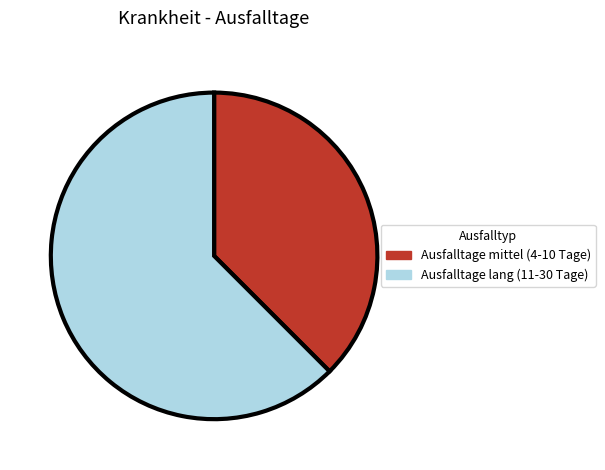

How many segments does this pie chart have?

2